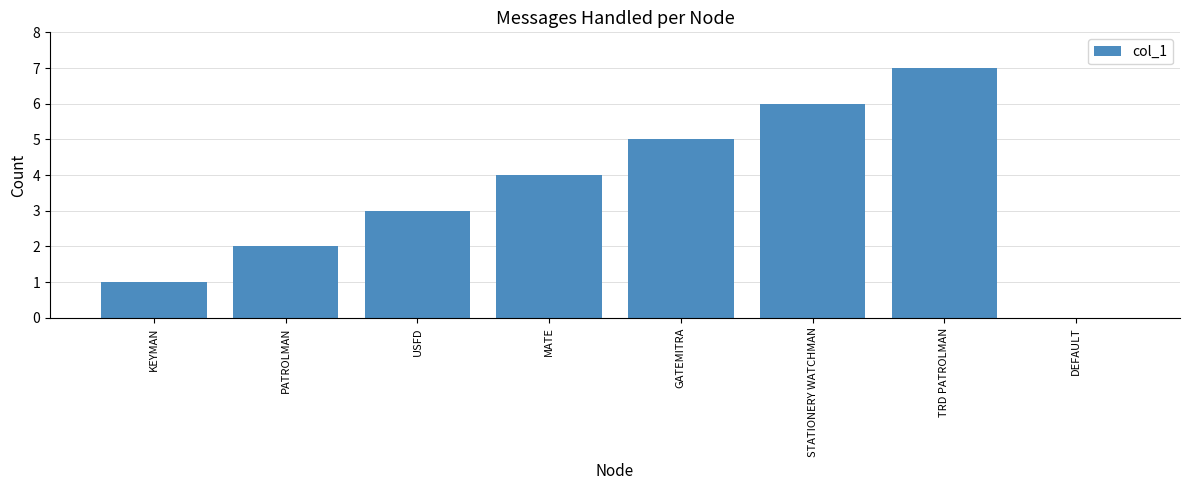

The value at PATROLMAN is 2. True or false?

True